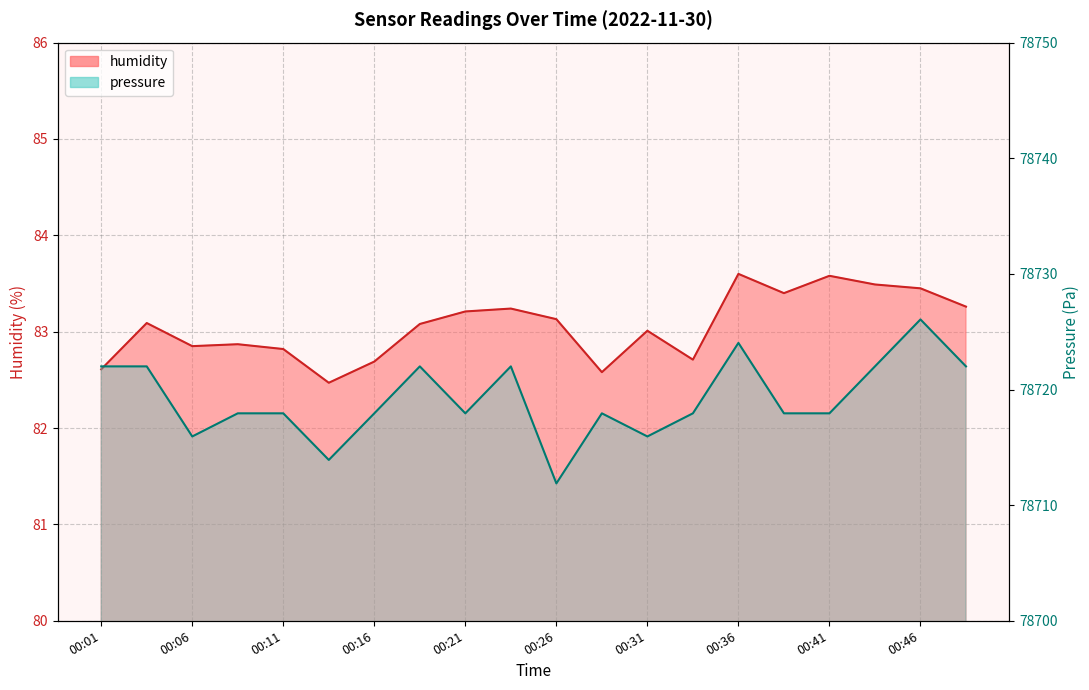

What is the average value of the humidity series?

83.1